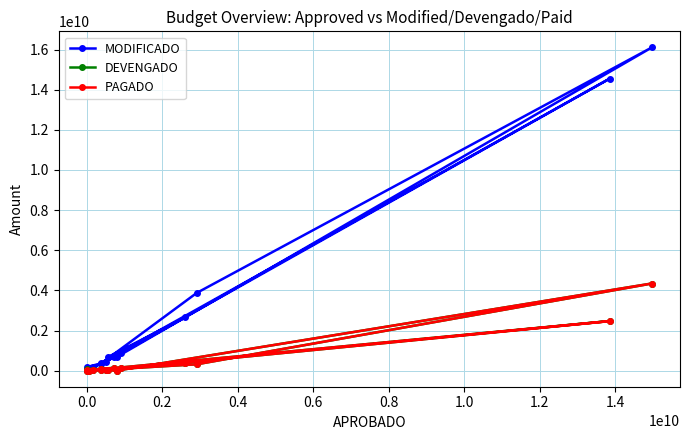

At which label is DEVENGADO closest to 2175304915?

0.4